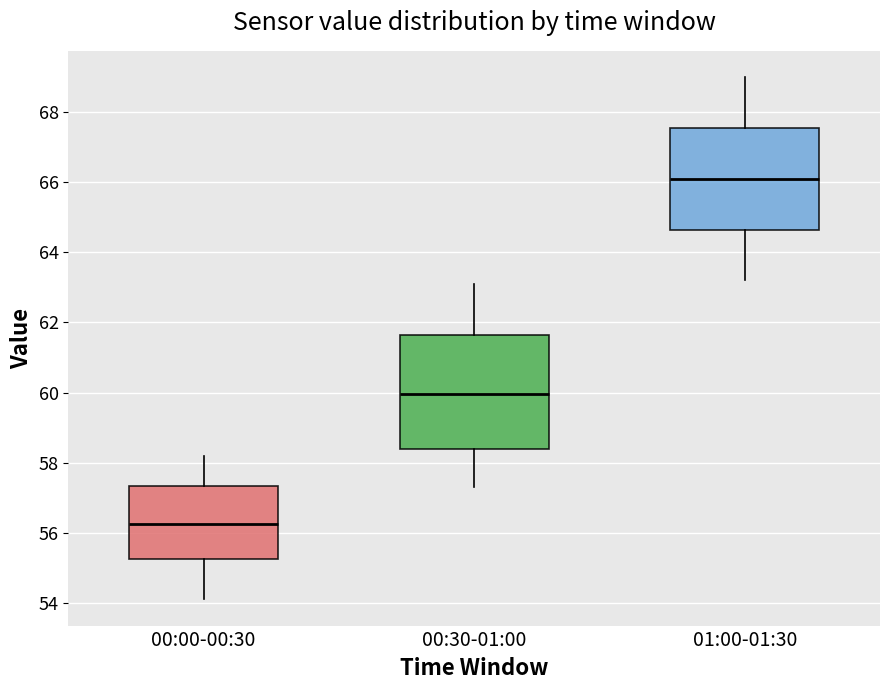

Reading left to right, transcribe this box plot: for each box, give where its median line is, the range the box spans, and where its two whiskers end, as read against the y-axis. The values are not printed on the chart, so give them approximately, as read against the axis.

00:00-00:30: median 56.2, box 55.2 to 57.4, whiskers 54.2 to 58.2
00:30-01:00: median 60.0, box 58.4 to 61.6, whiskers 57.4 to 63.2
01:00-01:30: median 66.2, box 64.6 to 67.6, whiskers 63.2 to 69.0